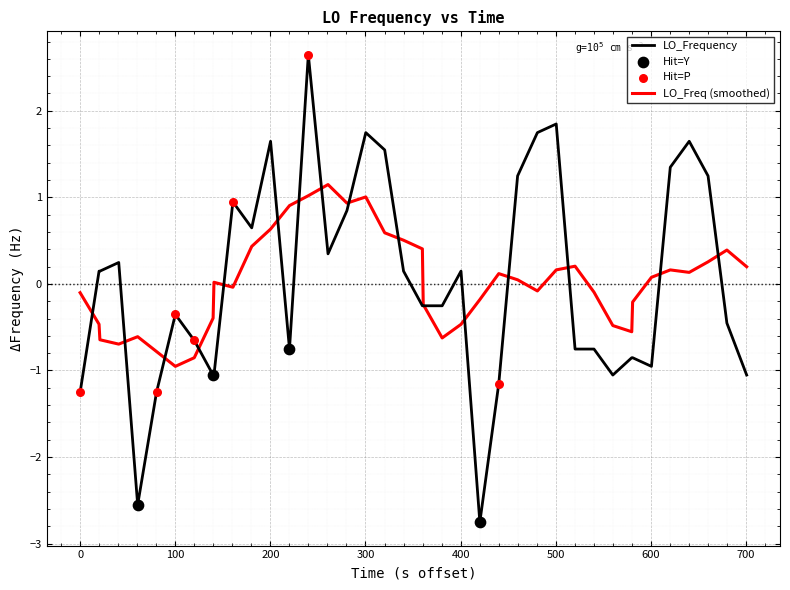

List the series in order of their peak value, highest first.

LO_Frequency, LO_Freq (smoothed)